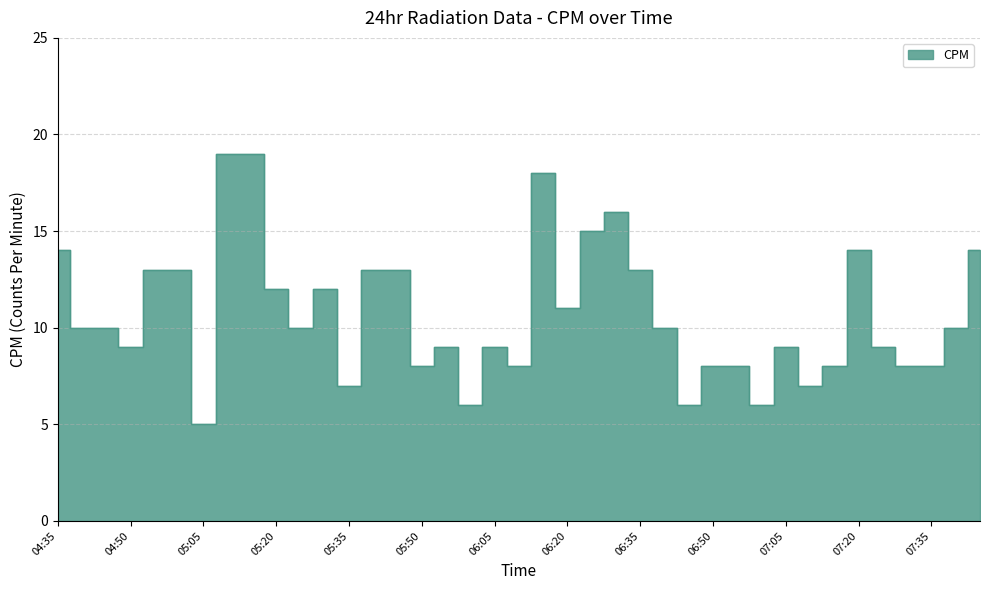

At which category does the chart reach its minimum across all series?

05:05